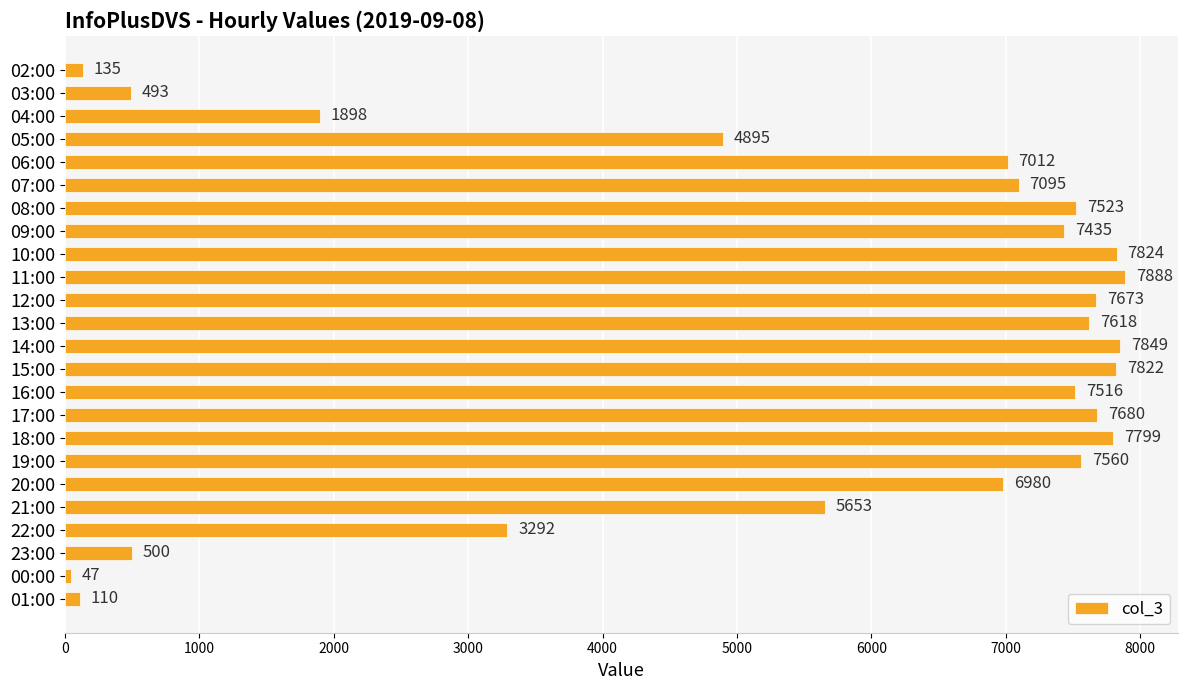

List the labels in order of value, largest first.

11:00, 14:00, 10:00, 15:00, 18:00, 17:00, 12:00, 13:00, 19:00, 08:00, 16:00, 09:00, 07:00, 06:00, 20:00, 21:00, 05:00, 22:00, 04:00, 23:00, 03:00, 02:00, 01:00, 00:00